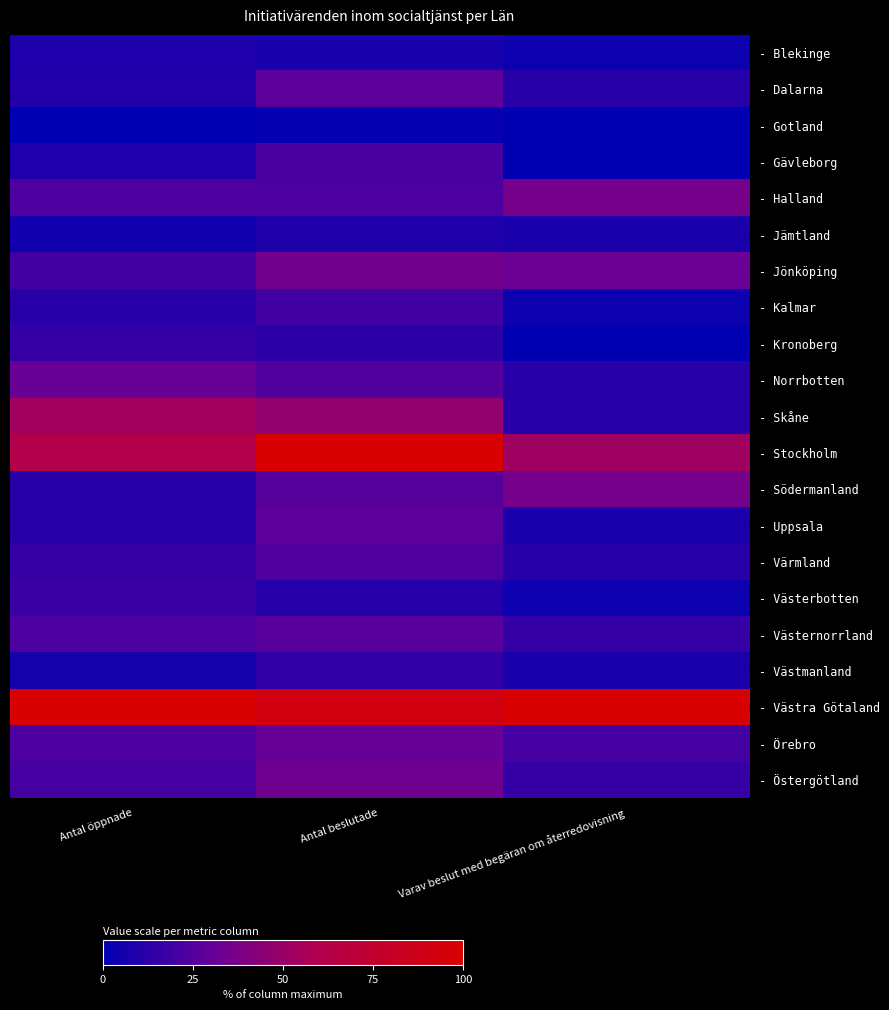

Count the number of categories in the chart.

3